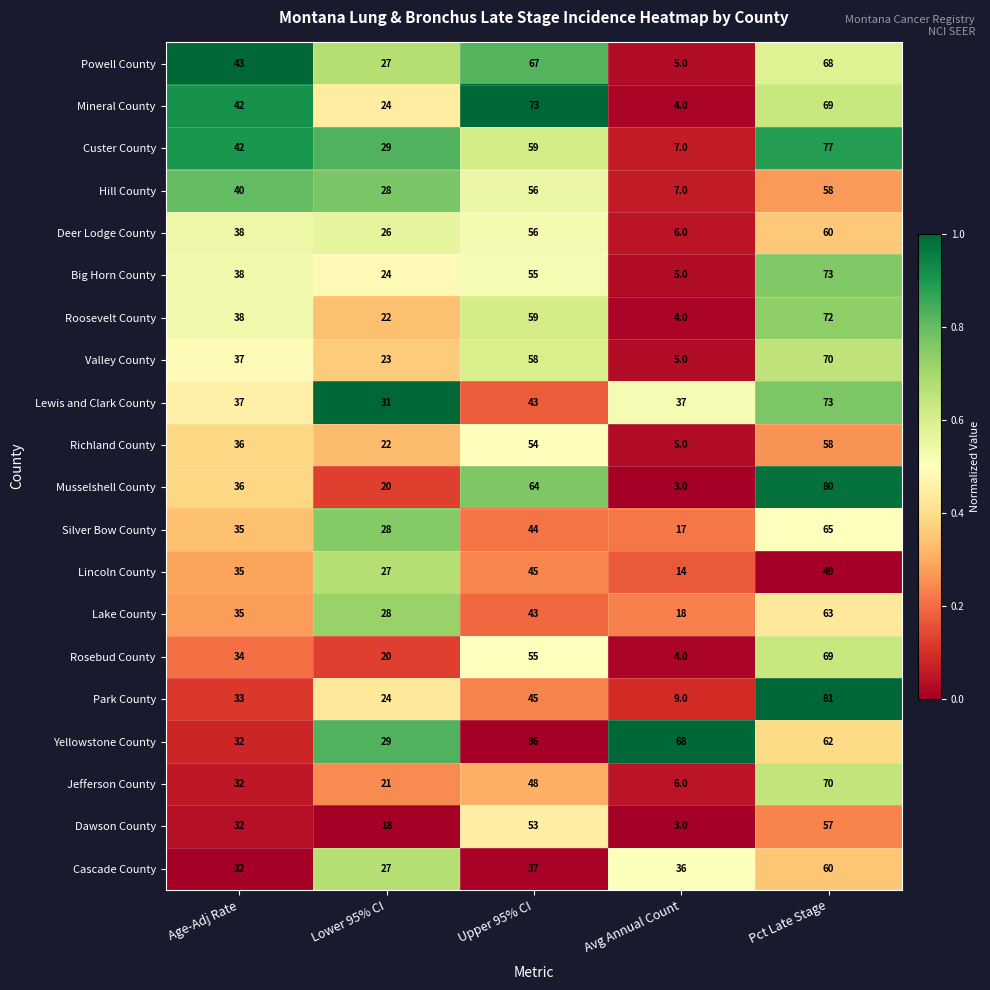

Where is Musselshell County nearest to the value 41?

Age-Adj Rate